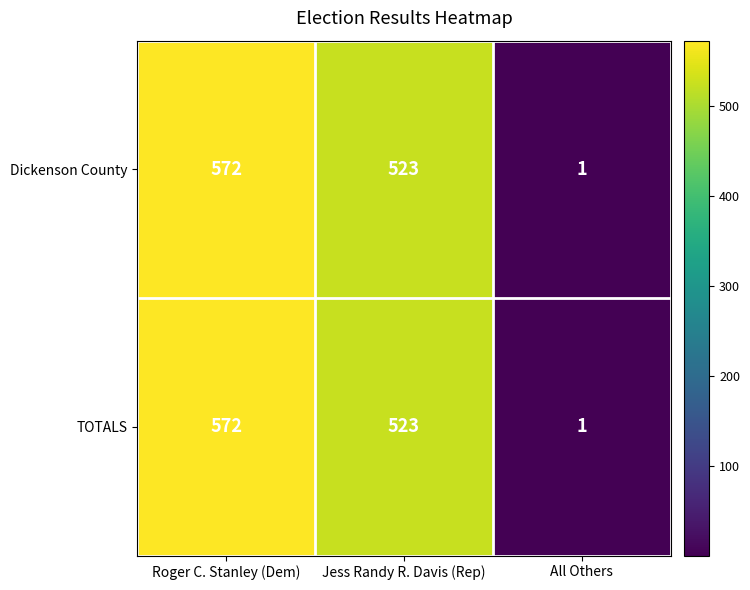

What is the sum of all Dickenson County values?

1096